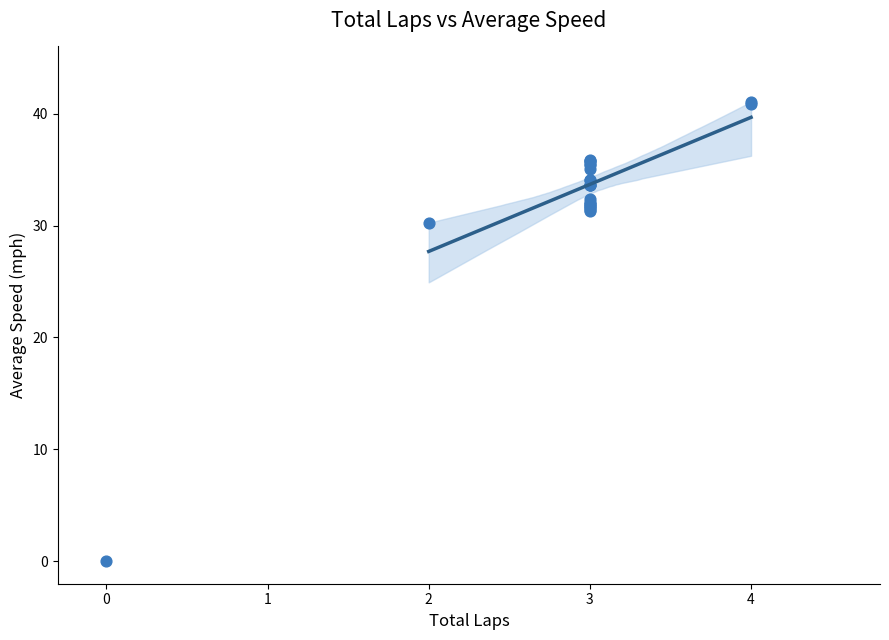

What Y value in the scatter plot is closest to 20?

30.3